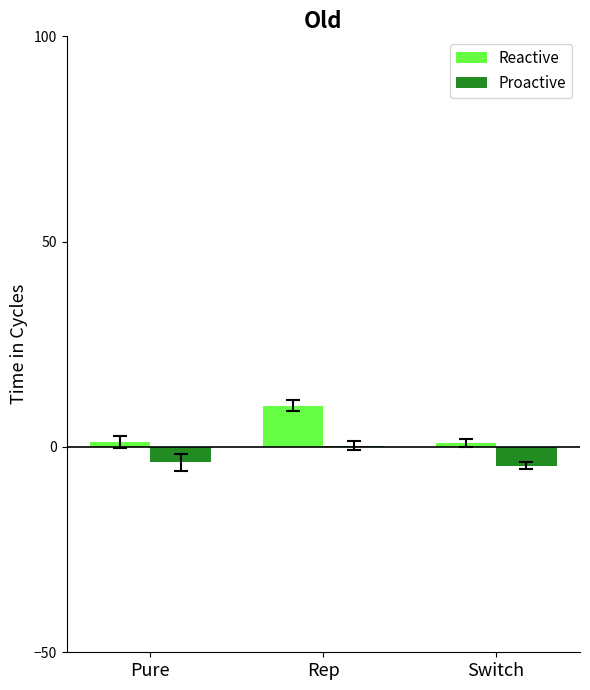

Which category has the highest value in the Proactive series?

Rep